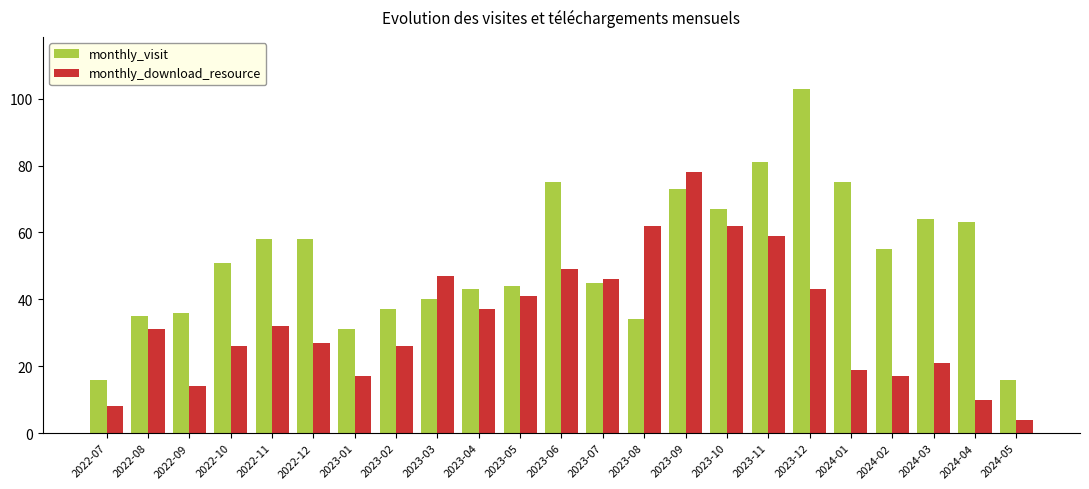

What is the label of the 7th bar from the left?

2023-01